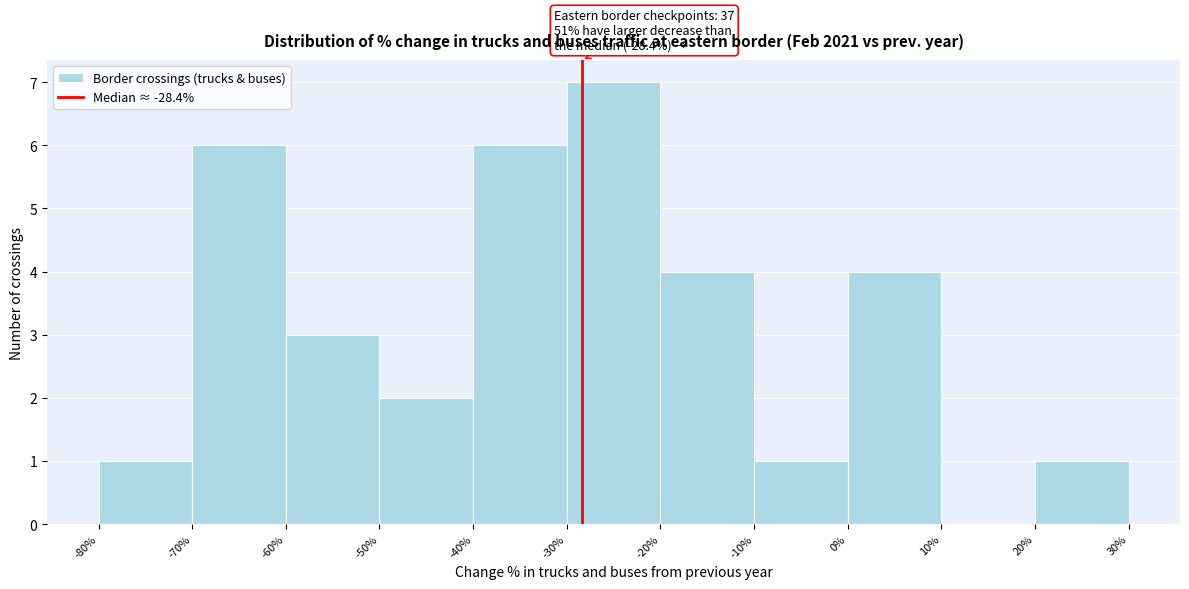

Which range on the x-axis has the tallest bar?

-30% to -20%